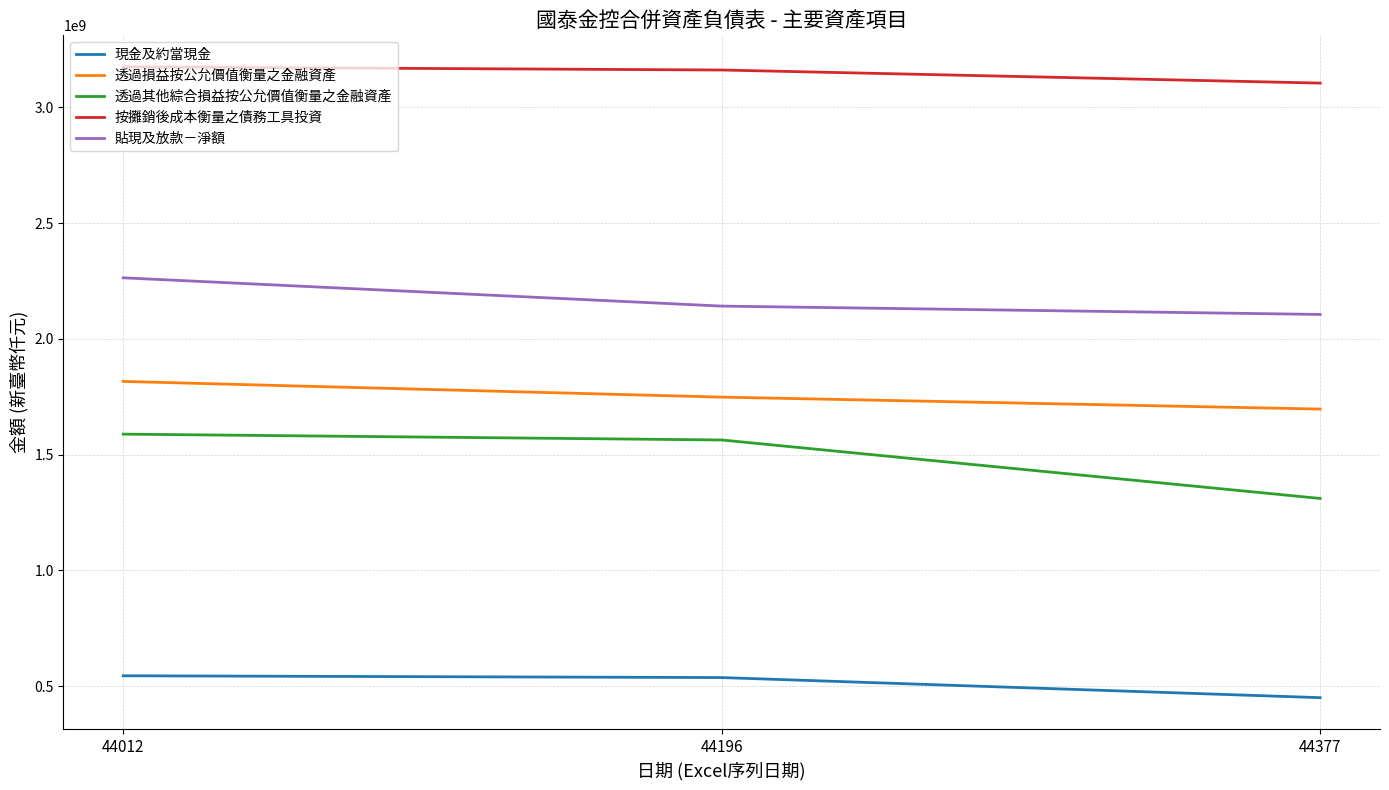

The value of 透過其他綜合損益按公允價值衡量之金融資產 at 44377 is 2183725632. True or false?

False